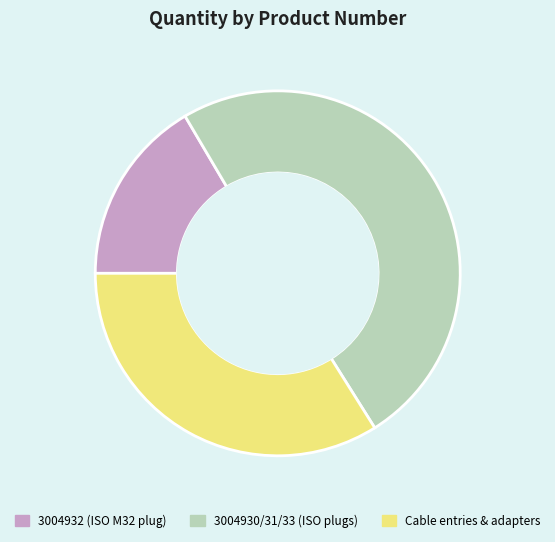

Rank the categories by value from highest to lowest.

3004930/31/33 (ISO plugs), Cable entries & adapters, 3004932 (ISO M32 plug)